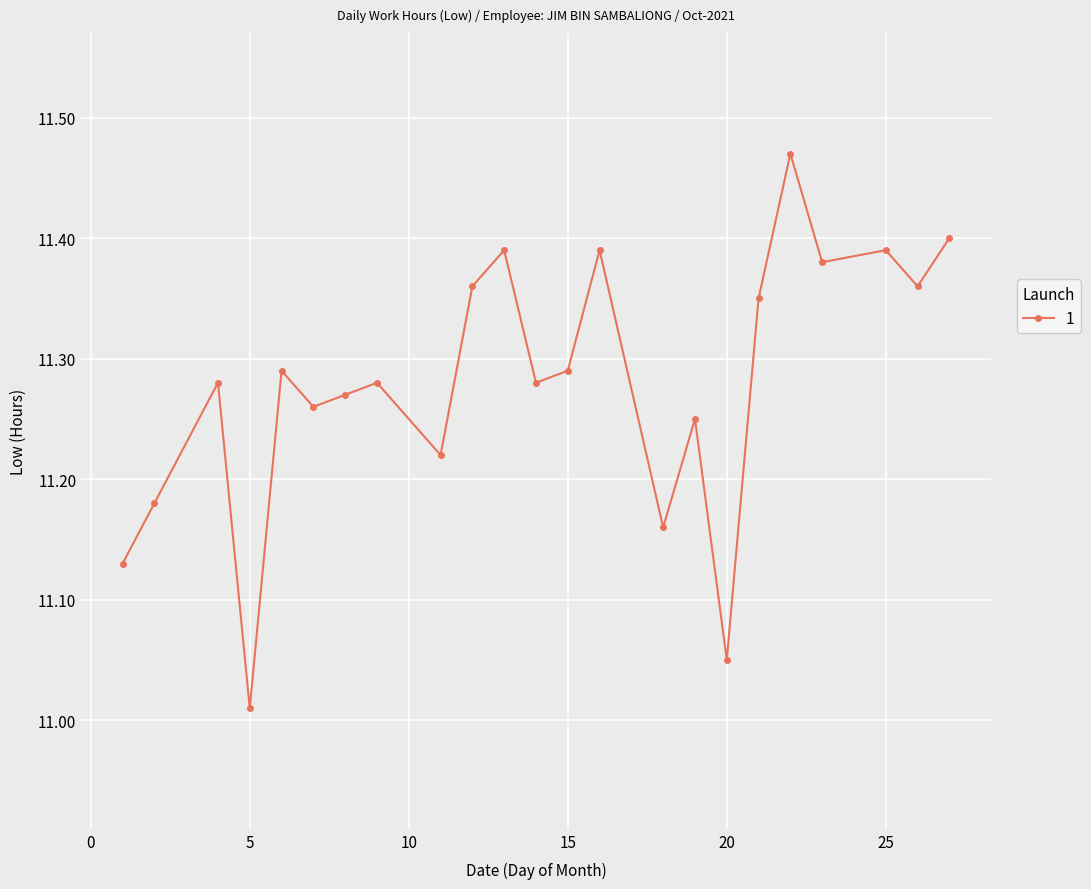

What is the difference between the maximum and minimum values?

0.5